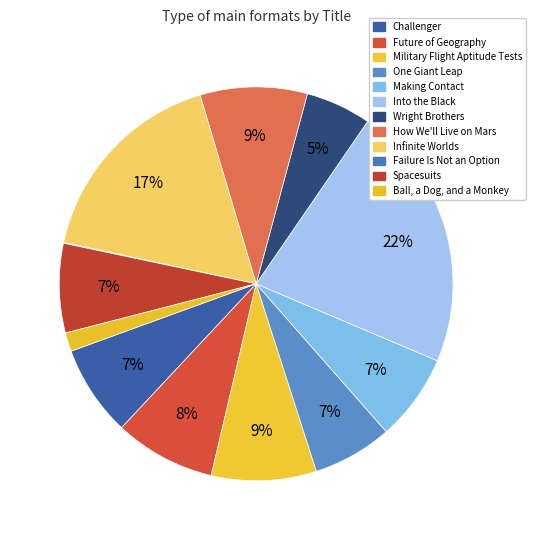

Rank the categories by value from highest to lowest.

Into the Black, Infinite Worlds, How We'll Live on Mars, Military Flight Aptitude Tests, Future of Geography, Challenger, Spacesuits, Making Contact, One Giant Leap, Wright Brothers, Ball, a Dog, and a Monkey, Failure Is Not an Option